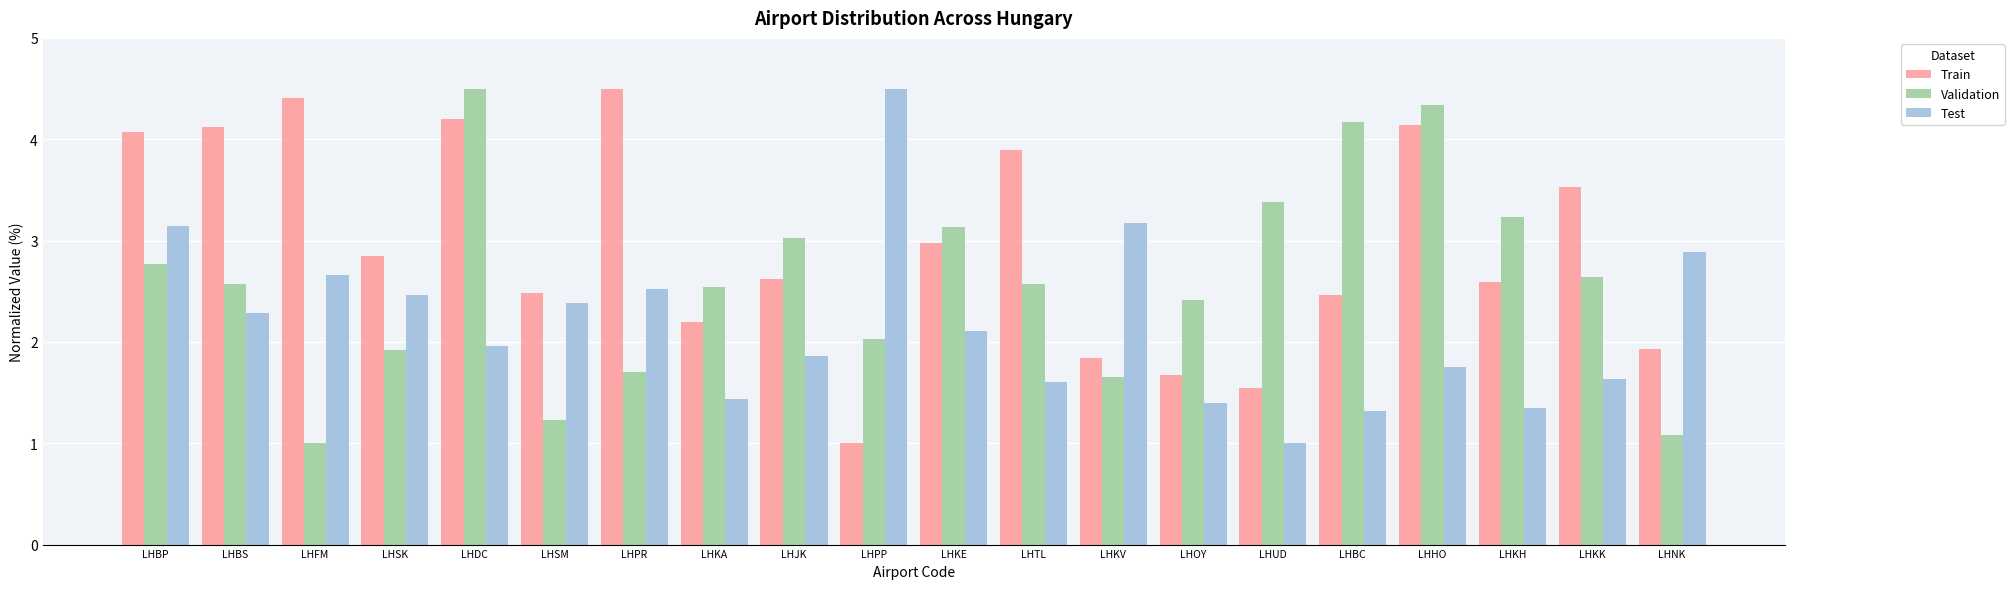

What are all the series names shown in the legend?

Train, Validation, Test